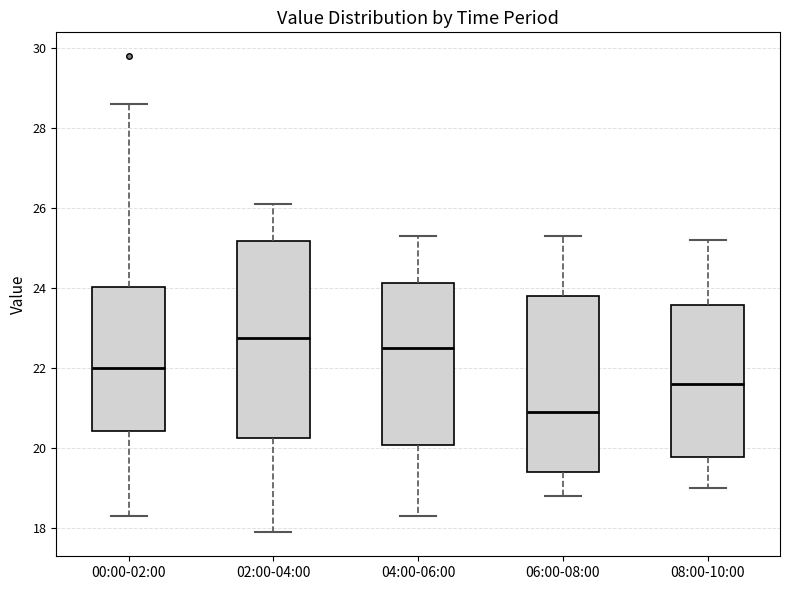

Which box is the tallest, from its lower edge to its upper edge?

02:00-04:00